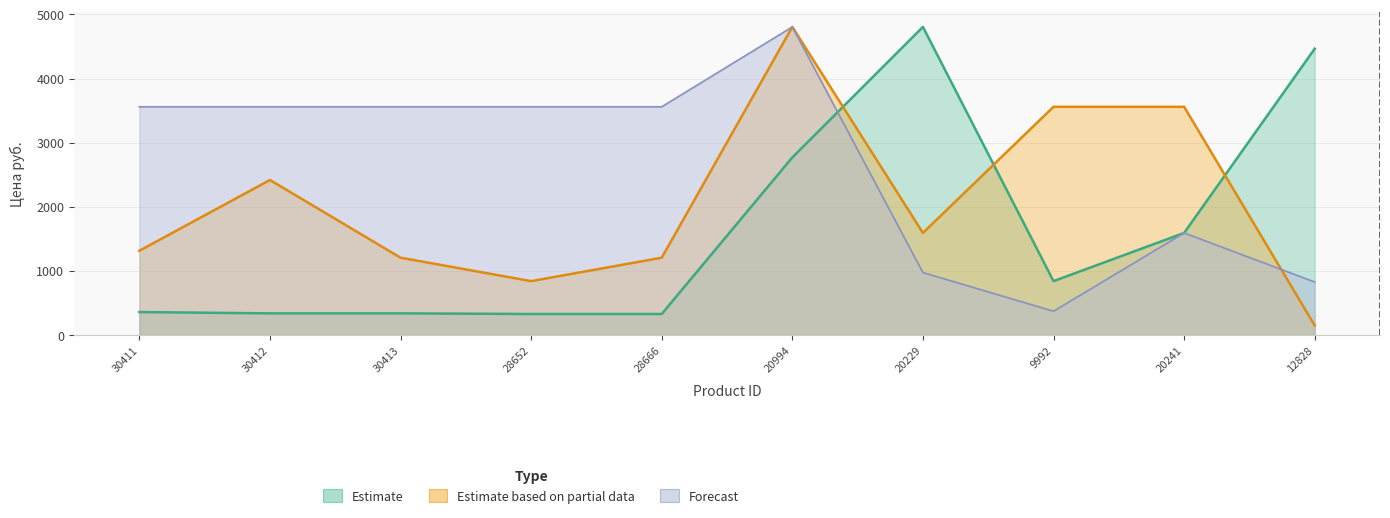

What value does the Forecast series have at 28666?

3559.0